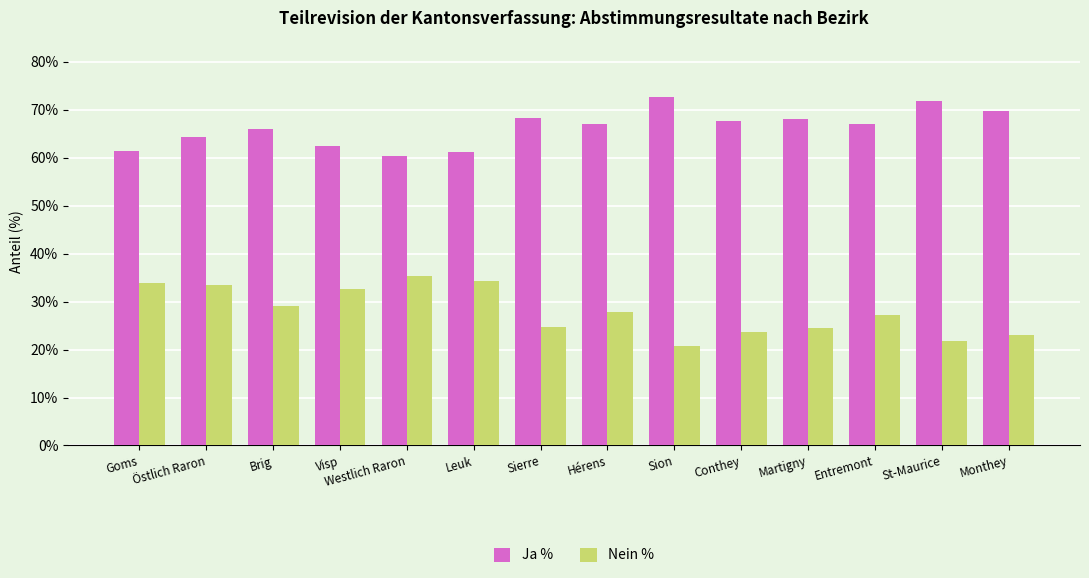

What is the value of the Nein % bar at the 13th from the left?

21.9